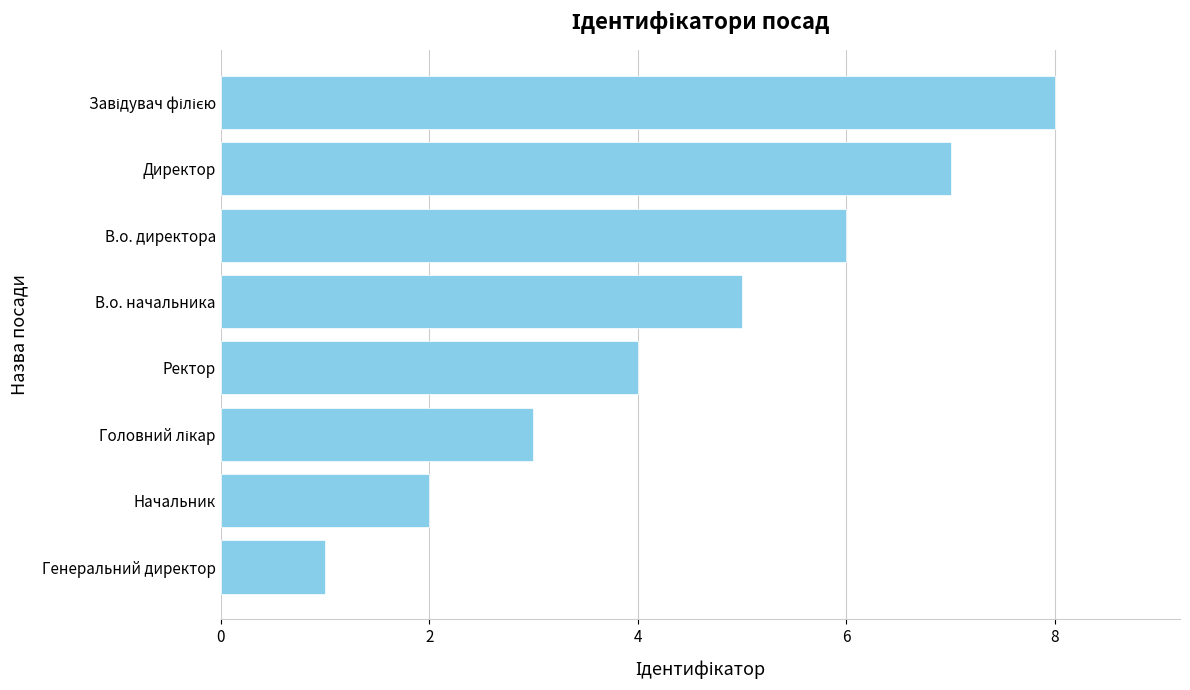

Read the value at В.о. директора.

6